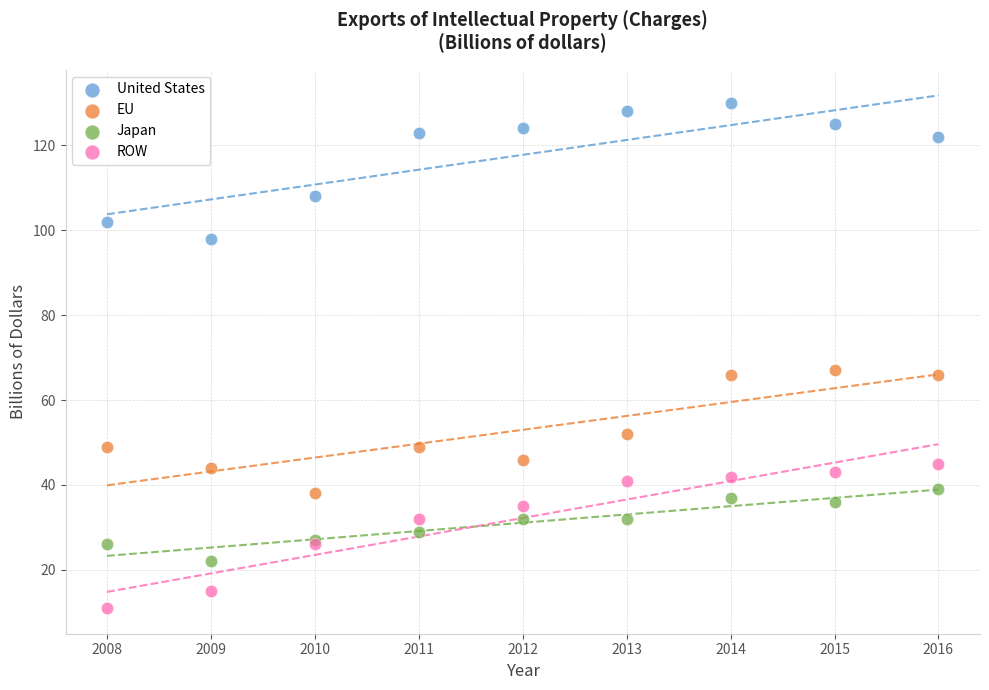

In the United States series, what Y value is closest to 114?

108